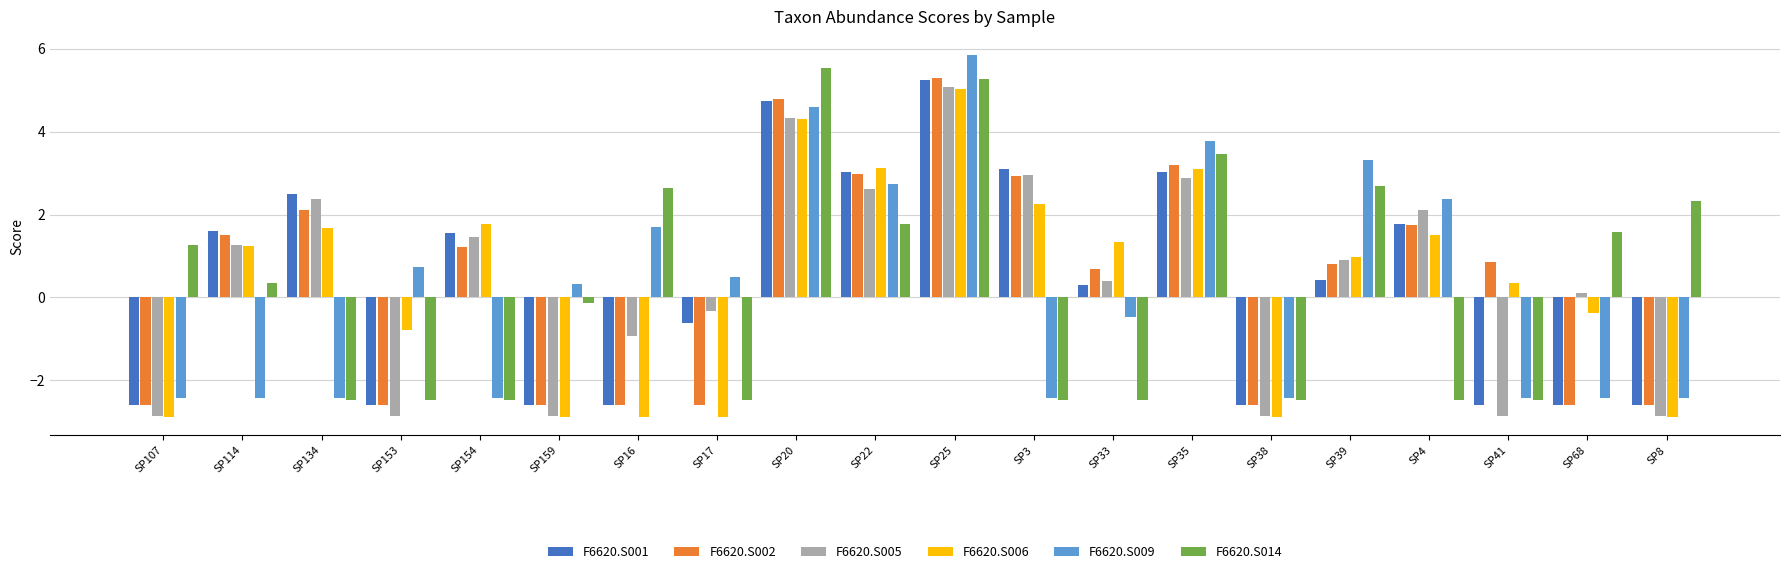

Does the chart contain stacked bars?

No